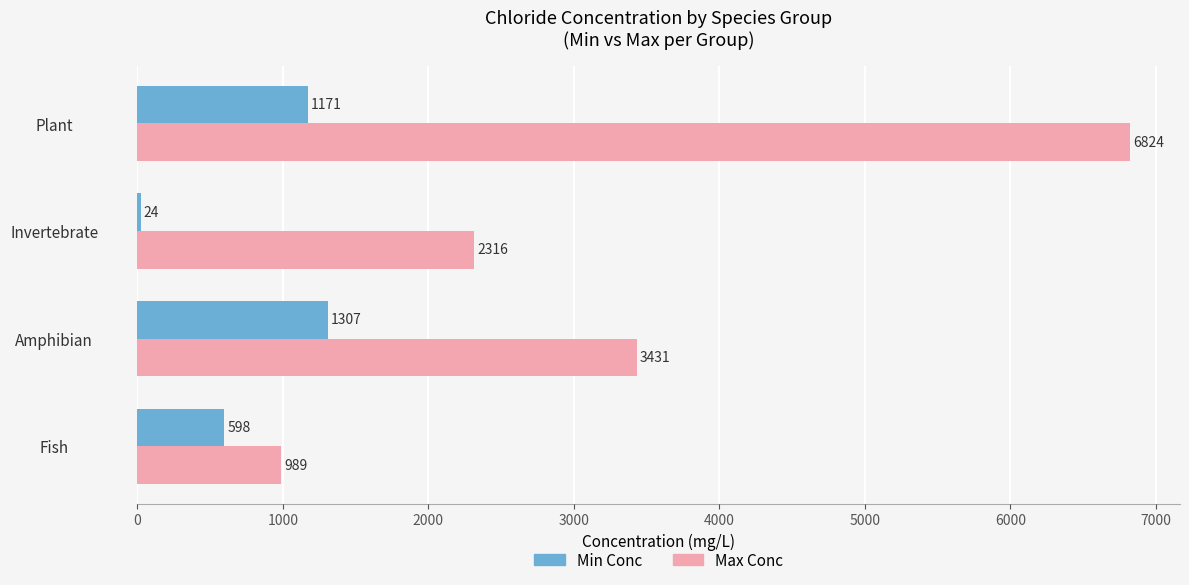

Rank the categories by Min Conc value from highest to lowest.

Amphibian, Plant, Fish, Invertebrate